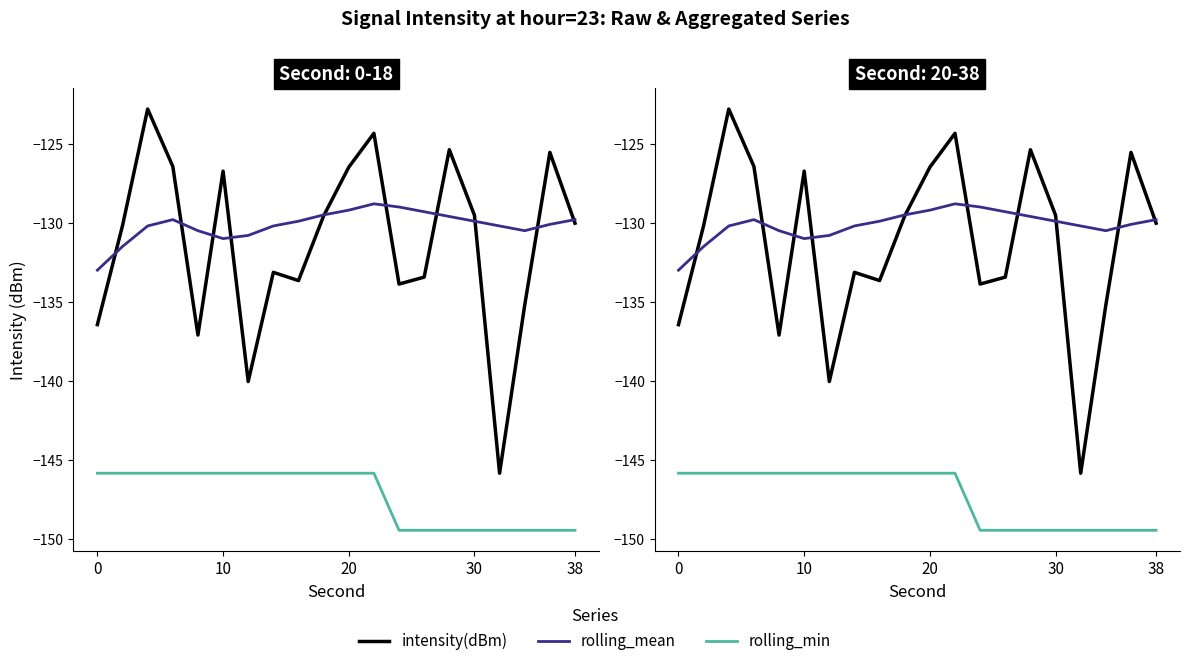

Is it true that rolling_mean equals -178.6 at 20?

False